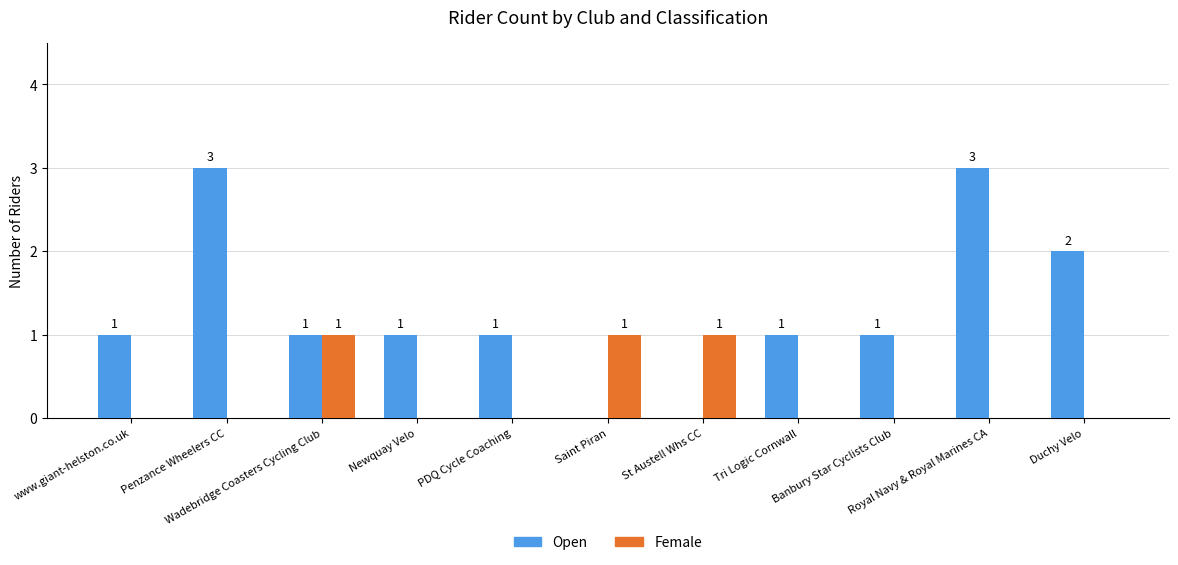

What is the greatest value displayed?

3